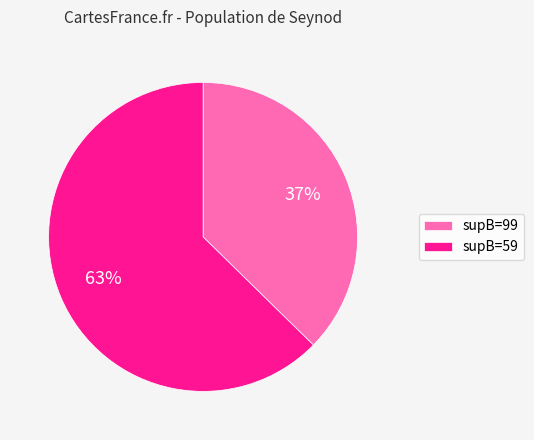

Which has a higher value, supB=99 or supB=59?

supB=59